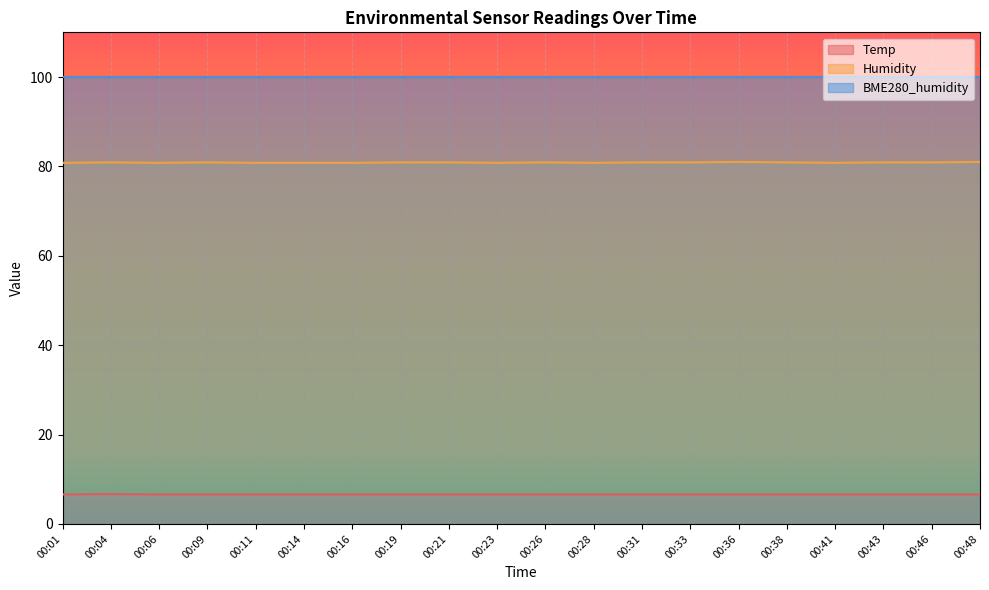

Is the value of Humidity at 00:01 greater than the value of Temp at 00:41?

Yes